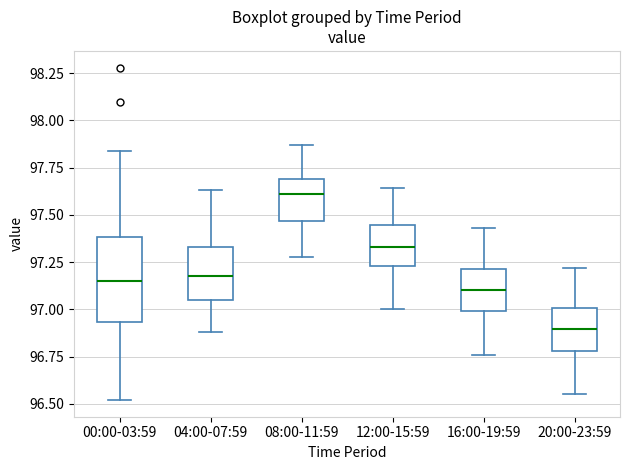

Comparing the boxes themselves (not the whiskers), which one is the tallest?

00:00-03:59